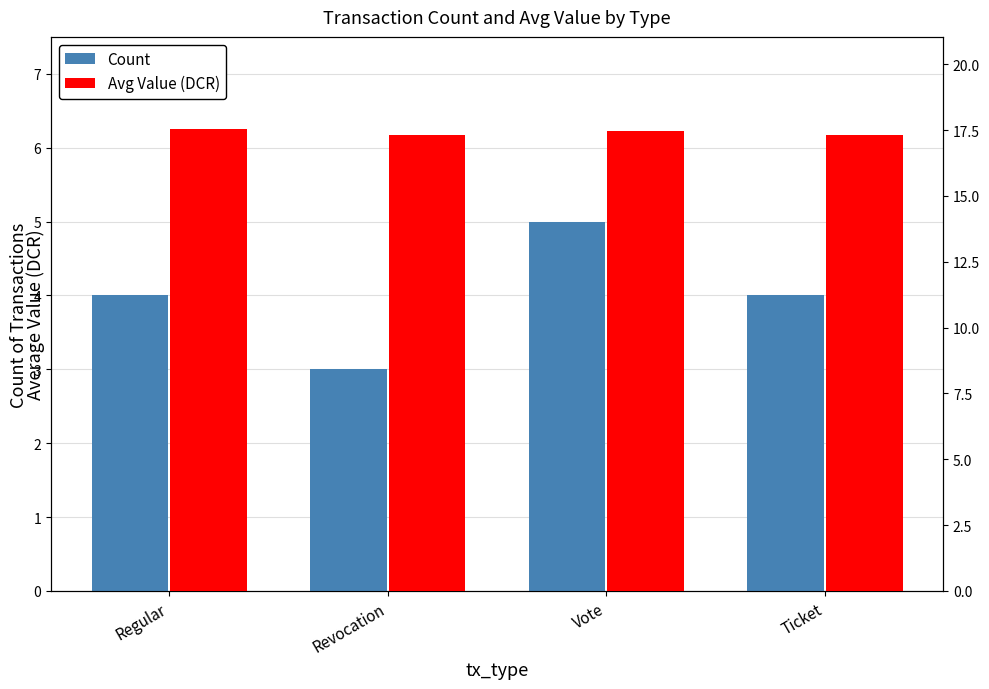

What is the label of the 4th bar from the left?

Ticket